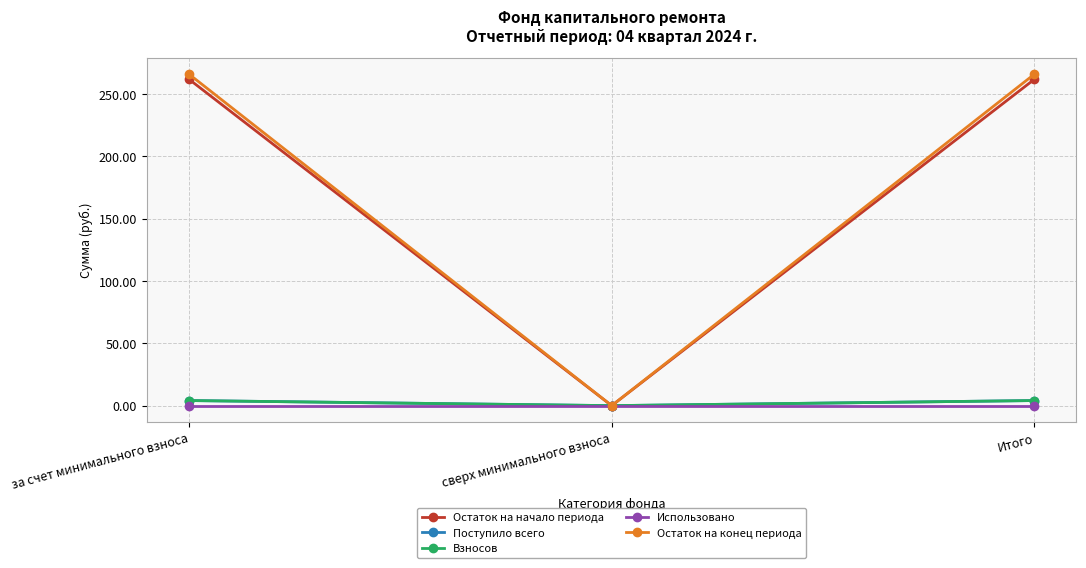

Does the chart have visible grid lines?

Yes